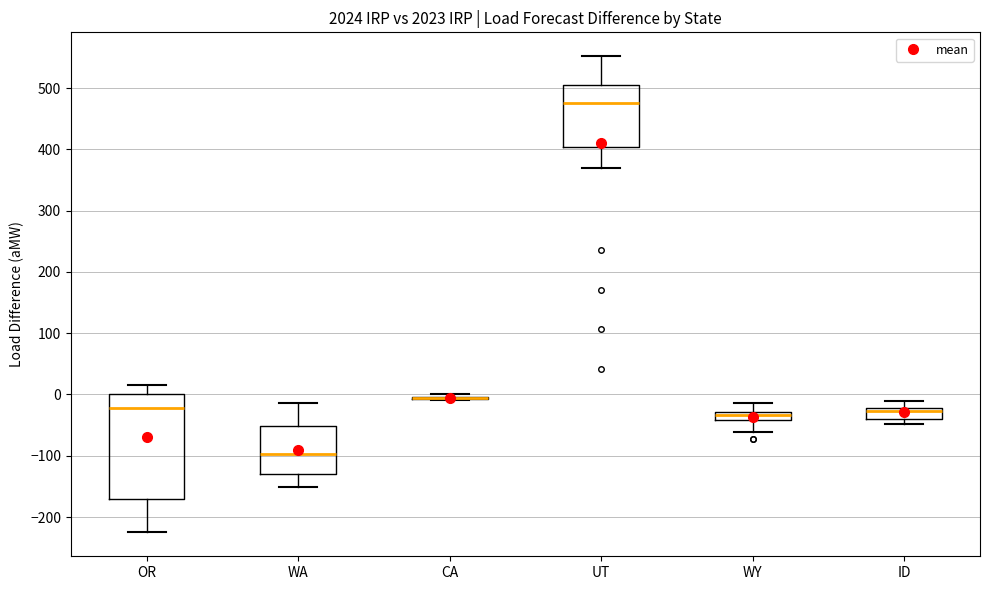

Comparing the boxes themselves (not the whiskers), which one is the tallest?

OR